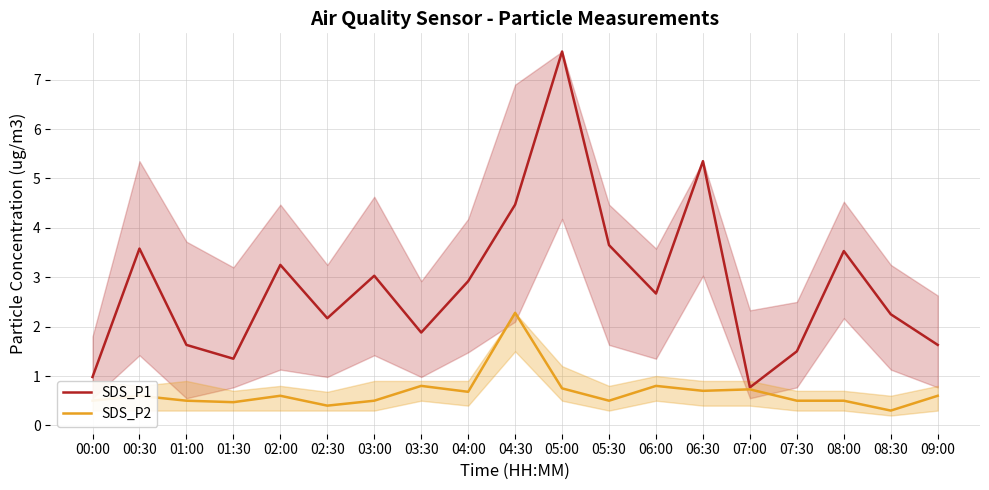

What is the value of the SDS_P2 point at the 7th from the left?

0.5